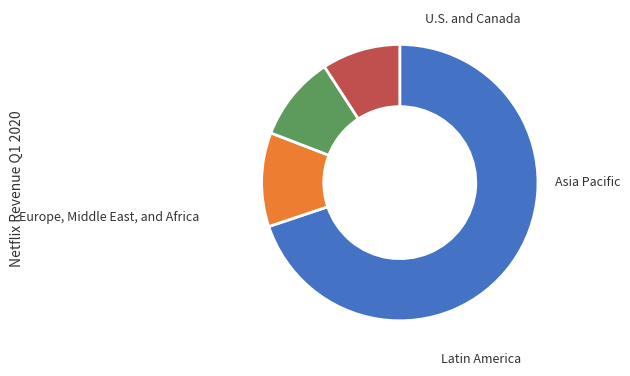

Is there any slice that represents more than half of the pie?

Yes